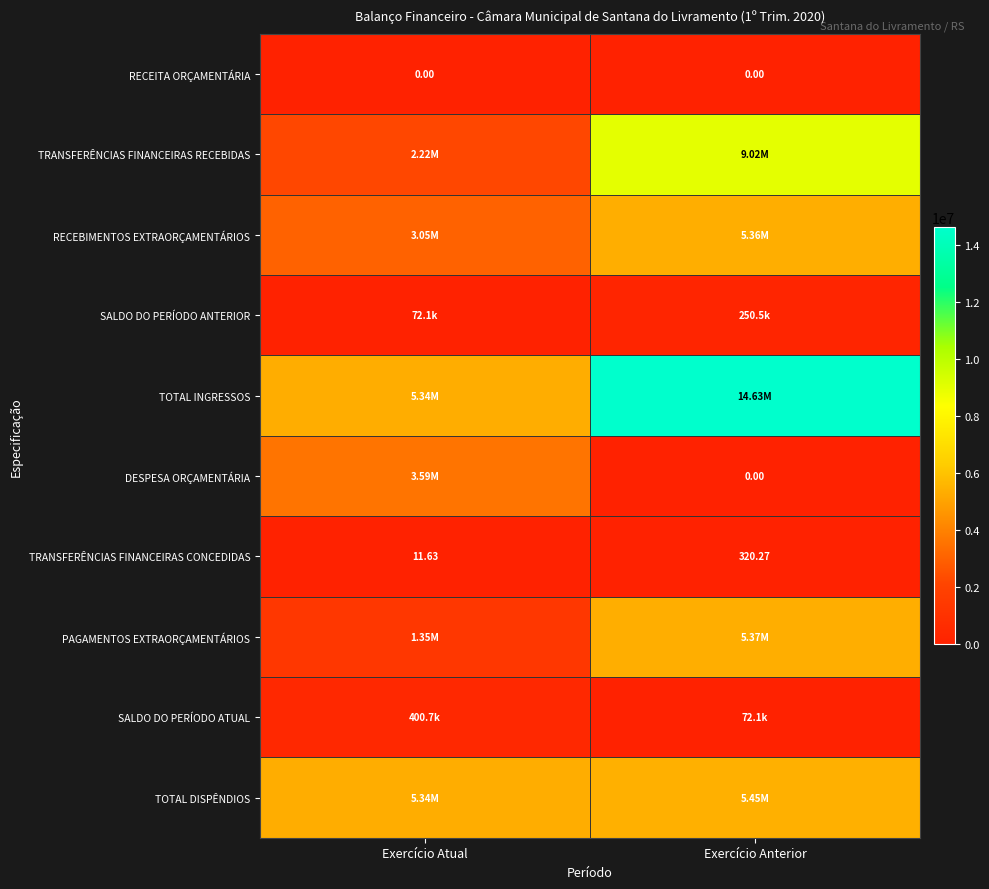

Which series changed the most between Exercício Atual and Exercício Anterior?

TOTAL INGRESSOS